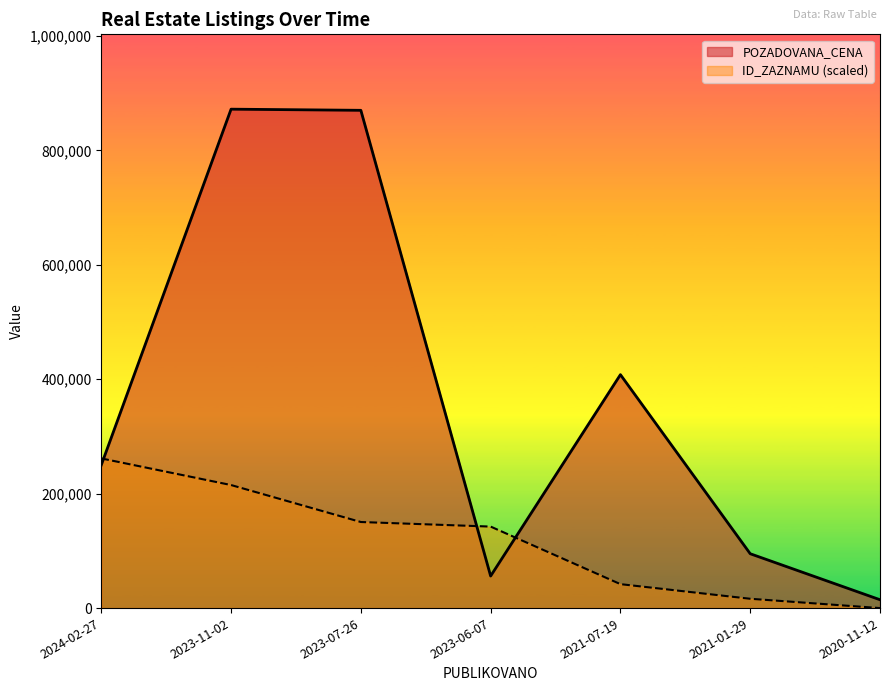

What is the label of the 3rd point from the left?

2023-07-26